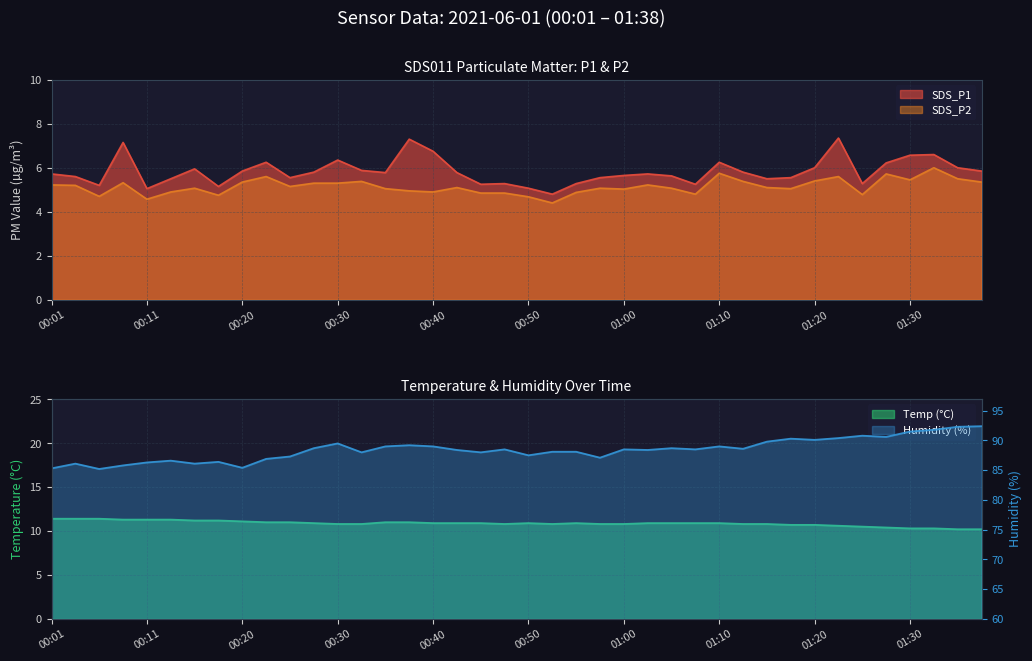

Rank the series at 00:06 from lowest to highest value.

SDS_P2, SDS_P1, Temp, Humidity